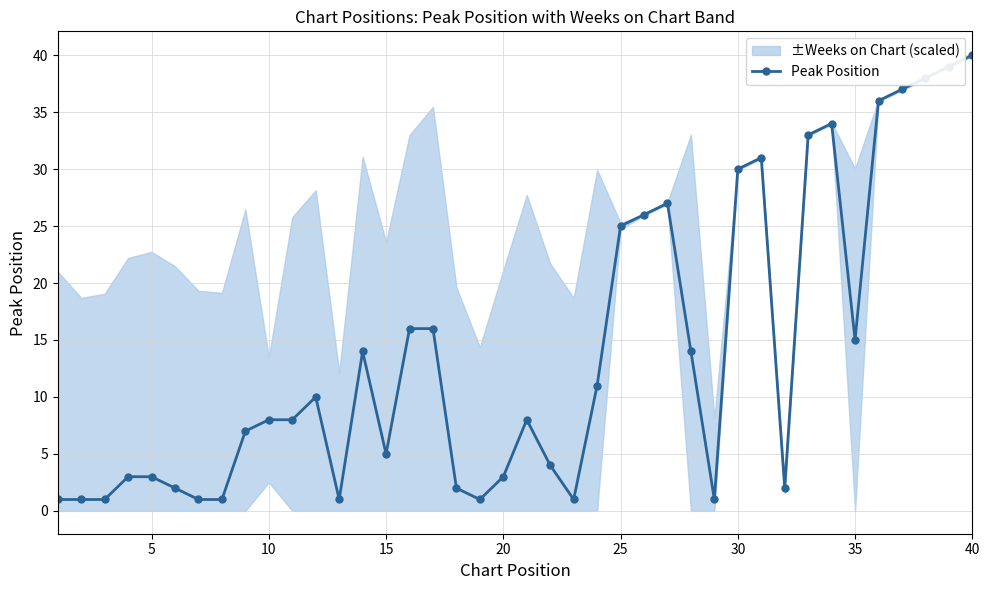

True or false: Peak Position has more than 1 interior local peaks.

True